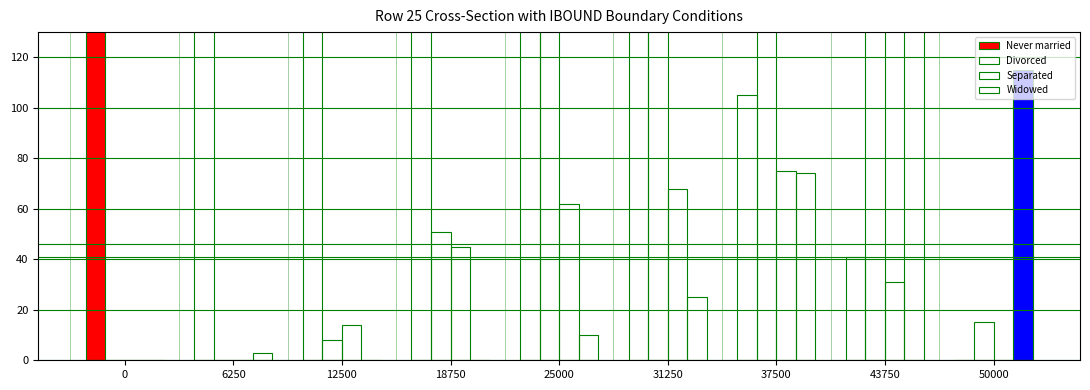

Are the bars horizontal?

No